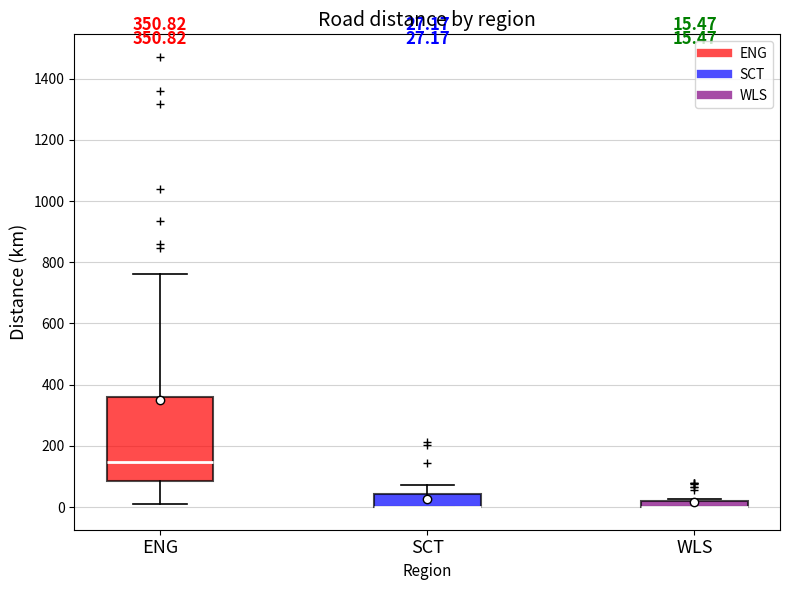

Comparing the boxes themselves (not the whiskers), which one is the tallest?

ENG